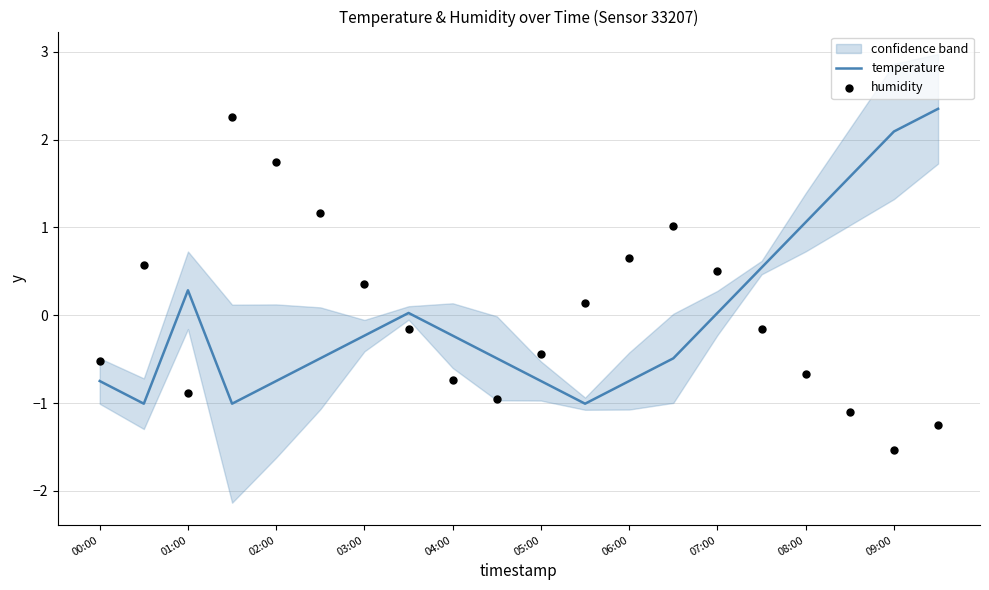

Which series has the widest spread of Y values?

humidity